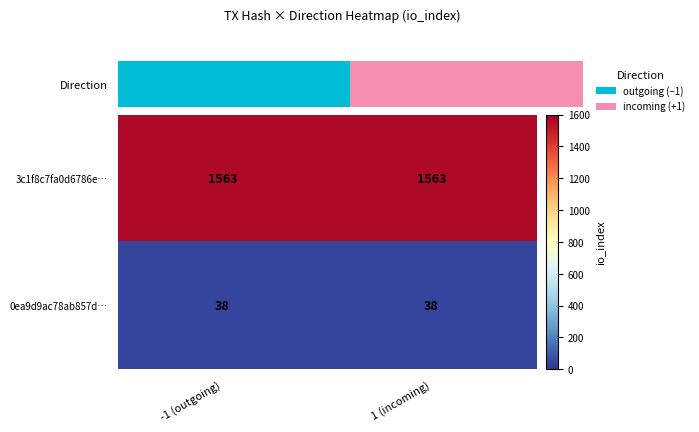

List the series in order of their overall mean, lowest first.

0ea9d9ac78ab857d…, 3c1f8c7fa0d6786e…